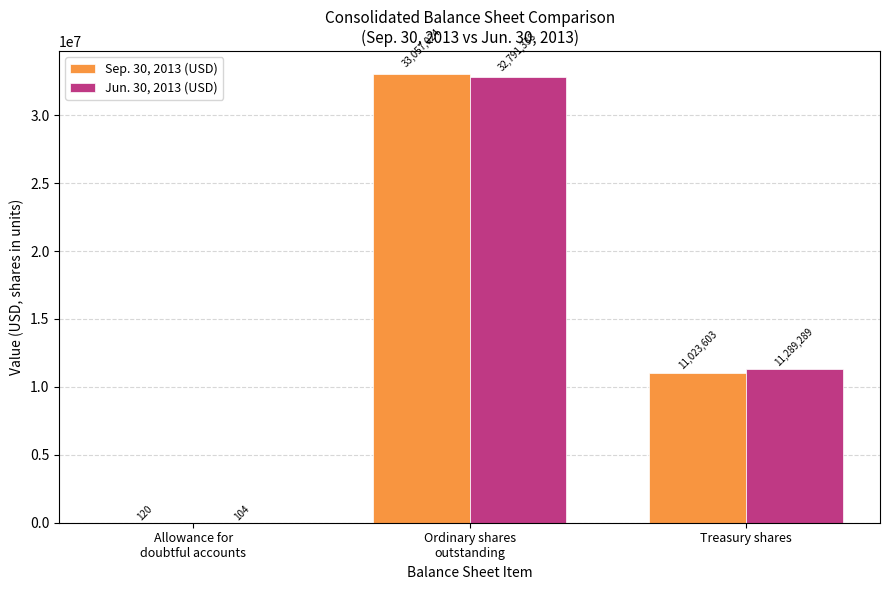

True or false: Sep. 30, 2013 (USD) has a value of 11023603 at Treasury shares.

True